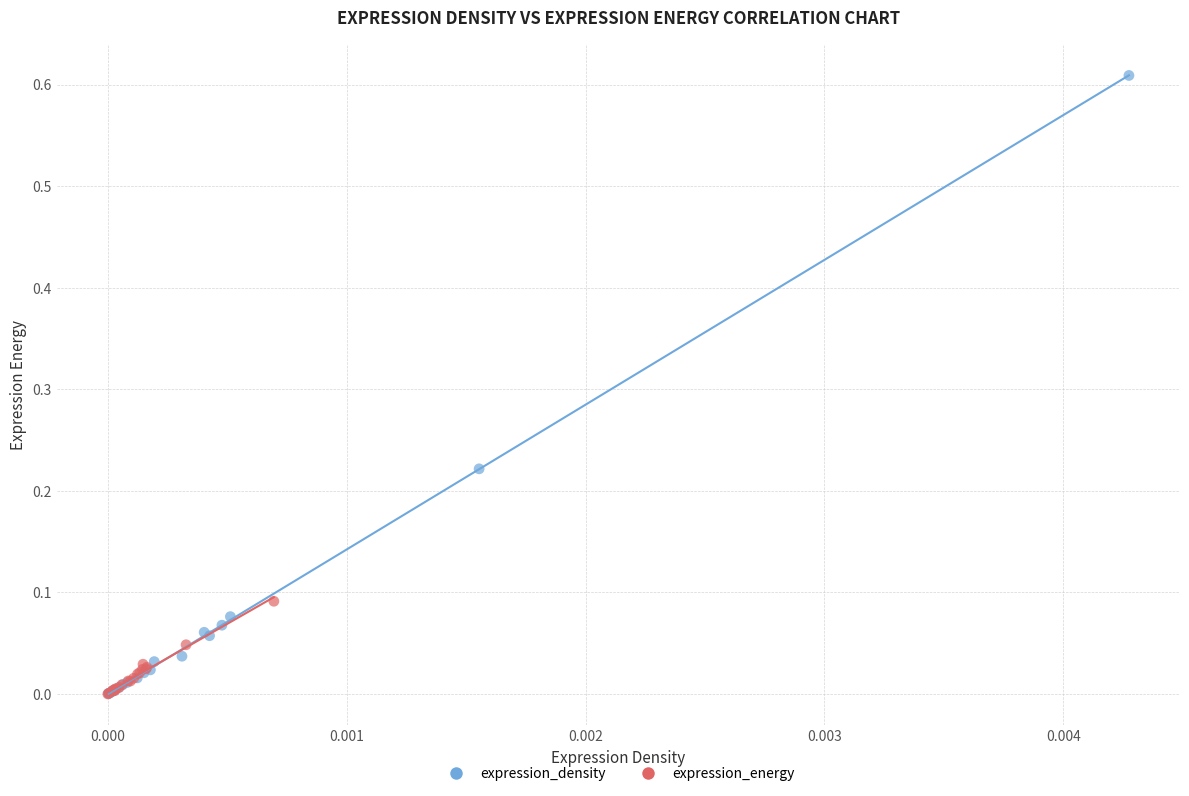

Which series has the widest spread of Y values?

expression_density